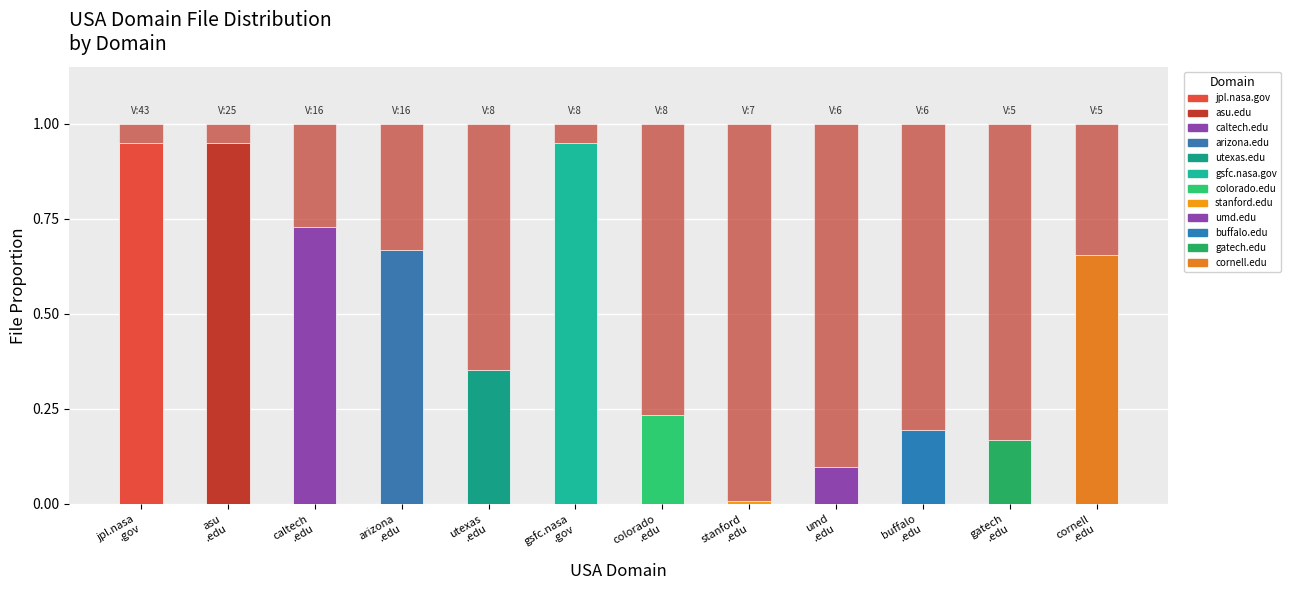

Does the chart contain stacked bars?

Yes